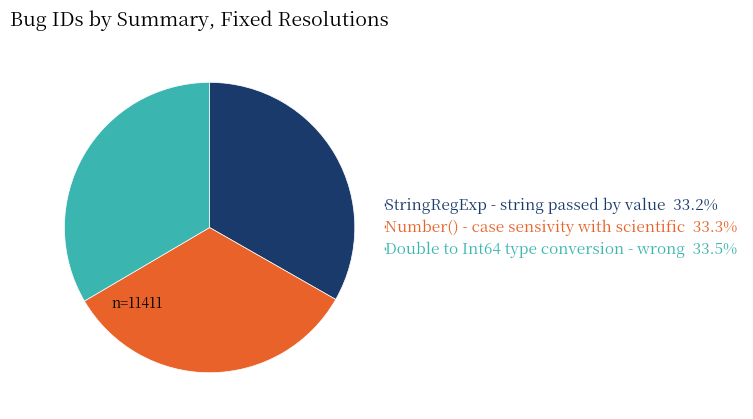

Do StringRegExp - string passed by value and Number() - case sensivity with scientific together represent more than half of the pie?

Yes